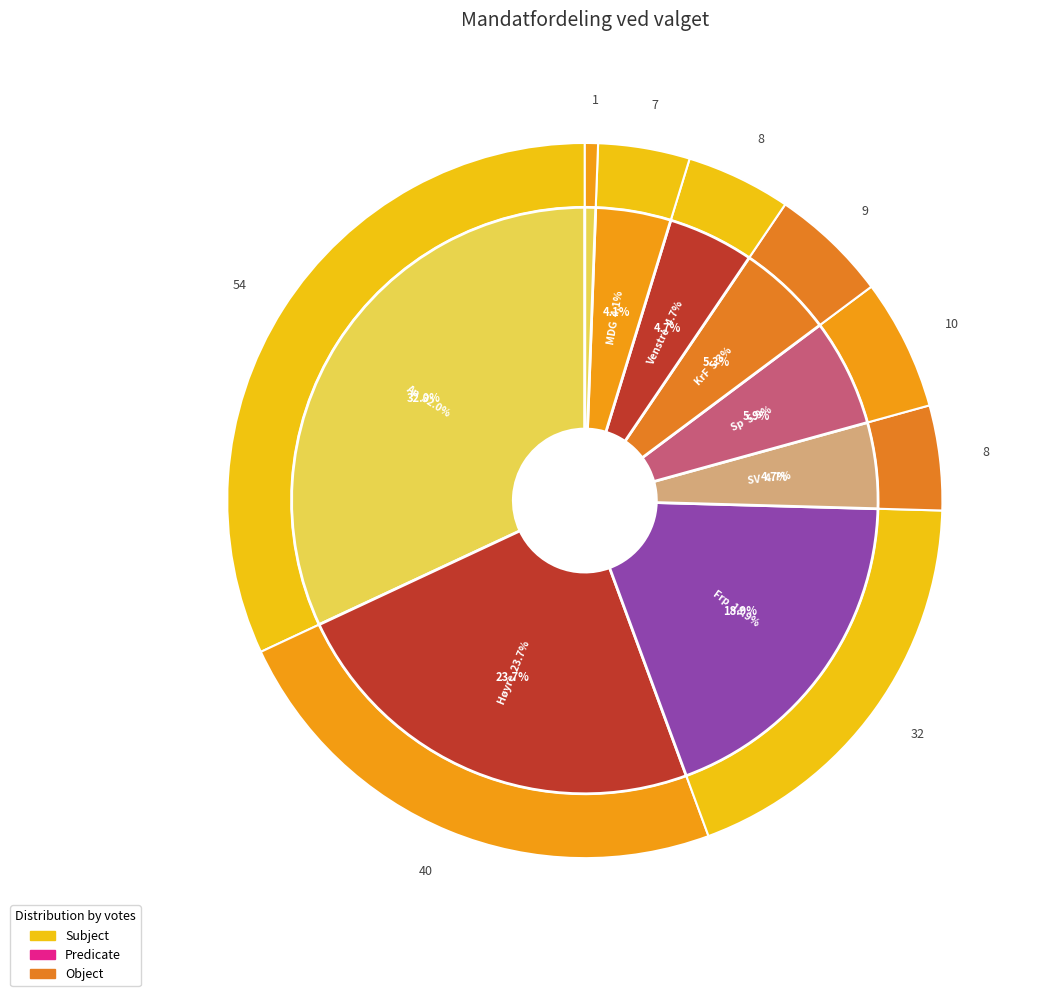

How much of the chart is everything except Rødt?

99.4%